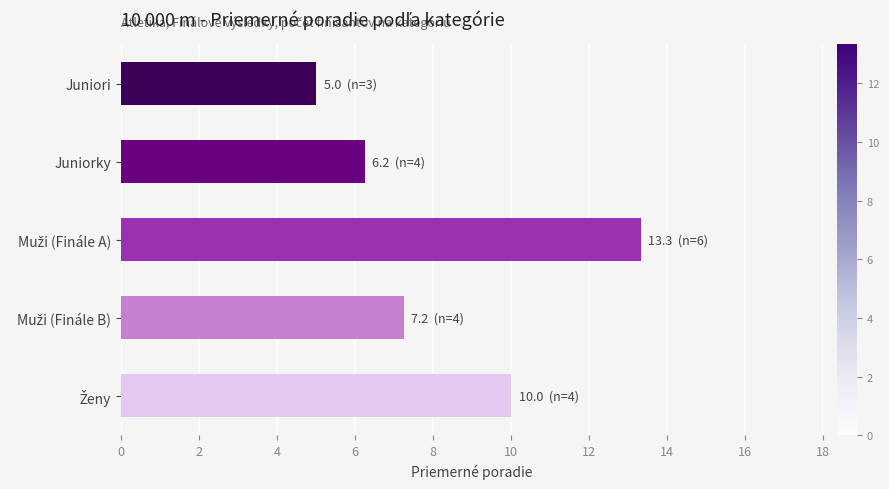

What is the difference between the maximum and minimum values?

8.3